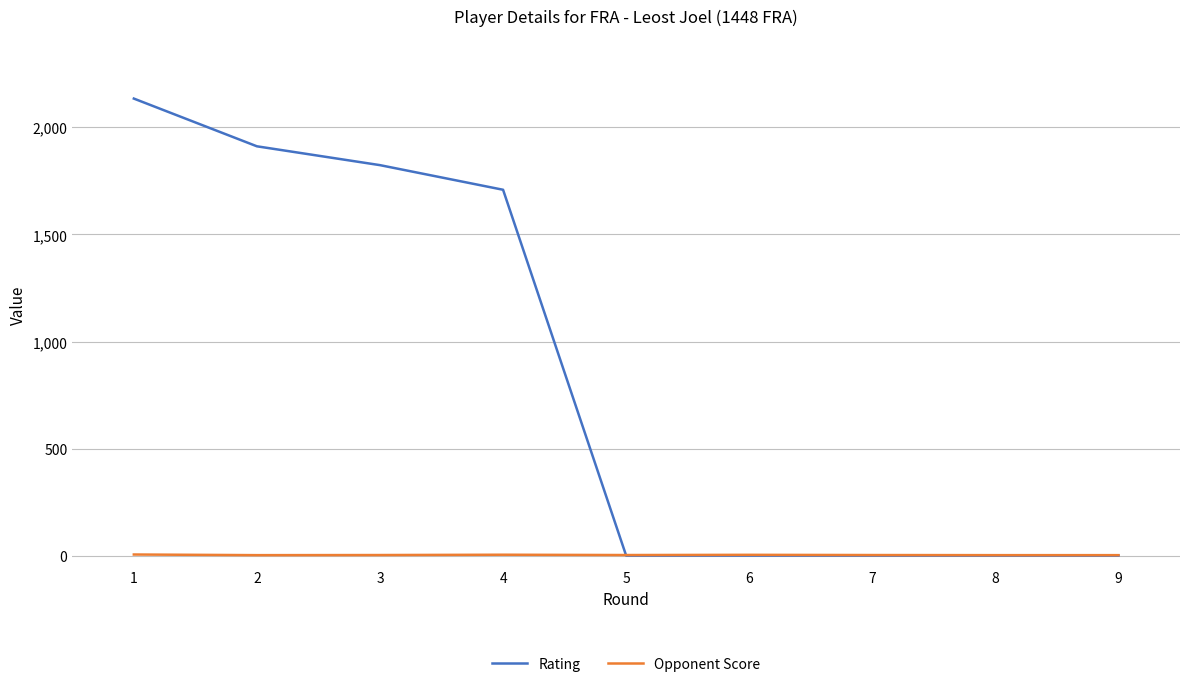

Rank the series by their maximum value, from lowest to highest.

Opponent Score, Rating